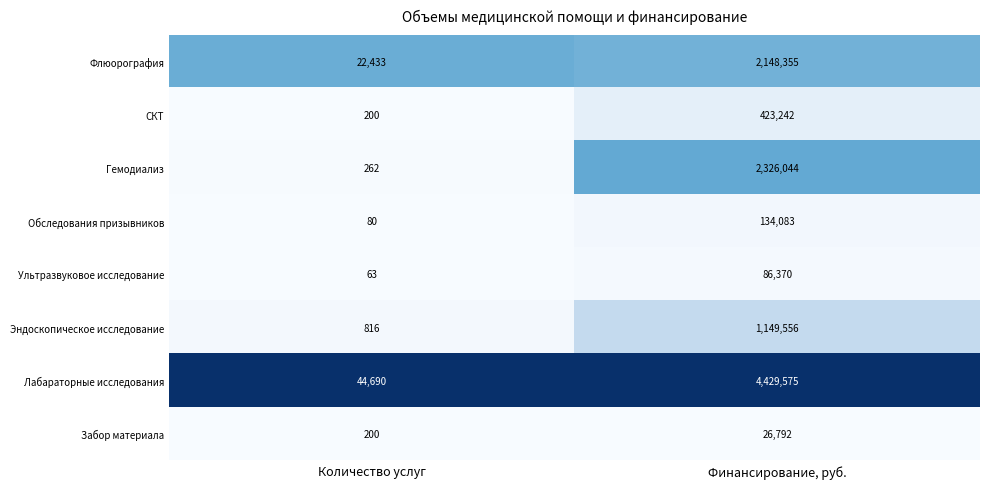

How many values in the Флюорография series are below 2148355?

1